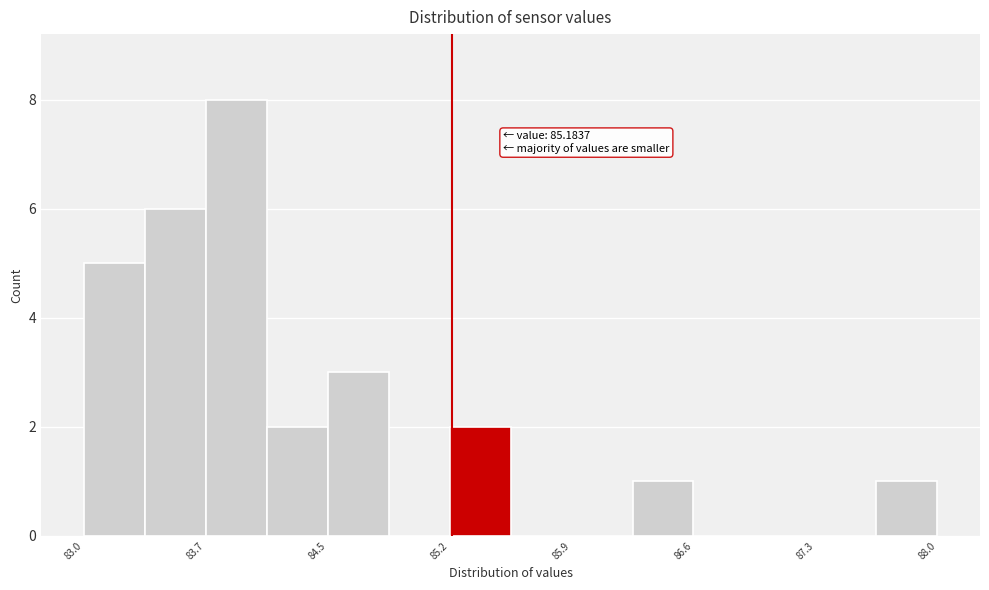

Read against the x-axis, roughly where is the centre of the tallest bar?

83.9